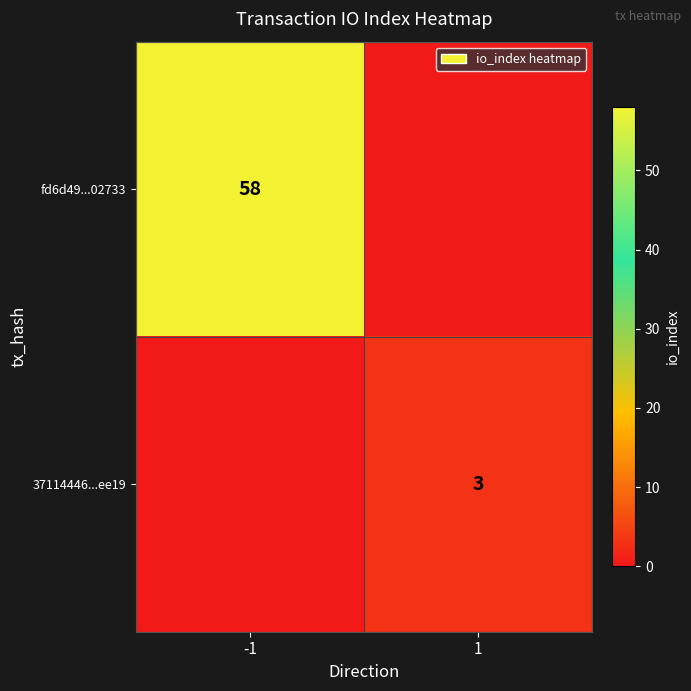

The fd6d49...02733 series shows 25 at -1. True or false?

False